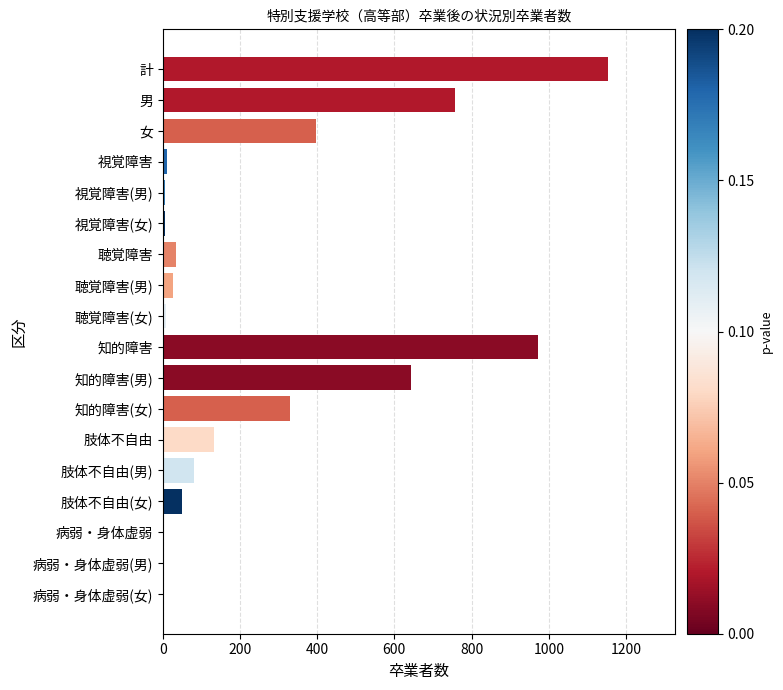

Count the number of data series in this chart.

1